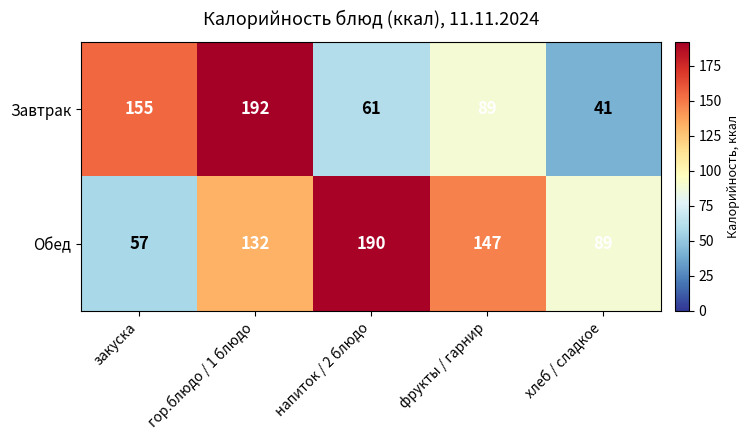

What is the spread (max minus min) of values at закуска?

98